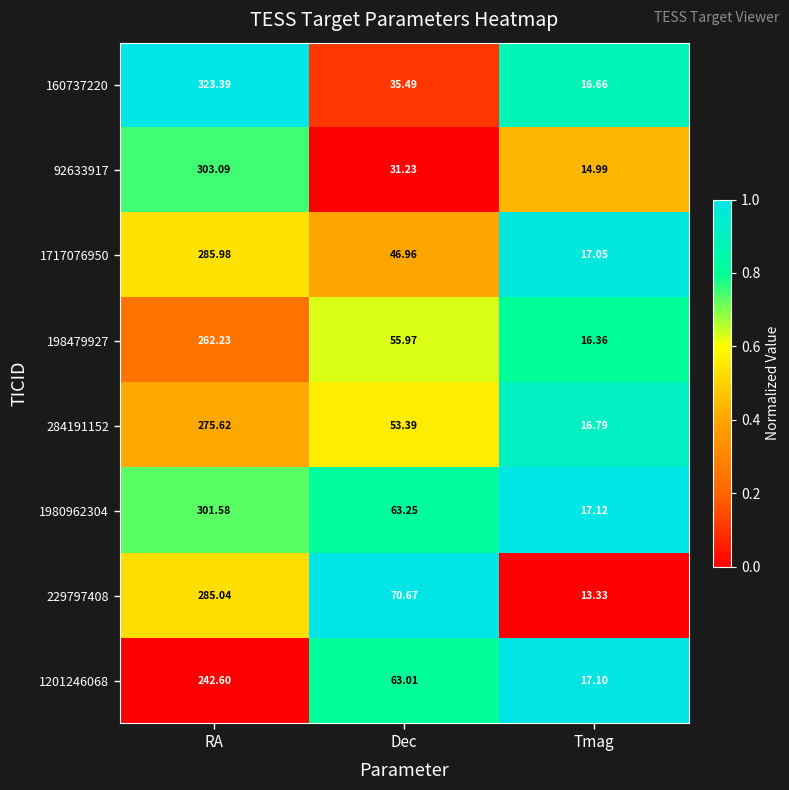

Where does the 92633917 series first go above 31?

RA